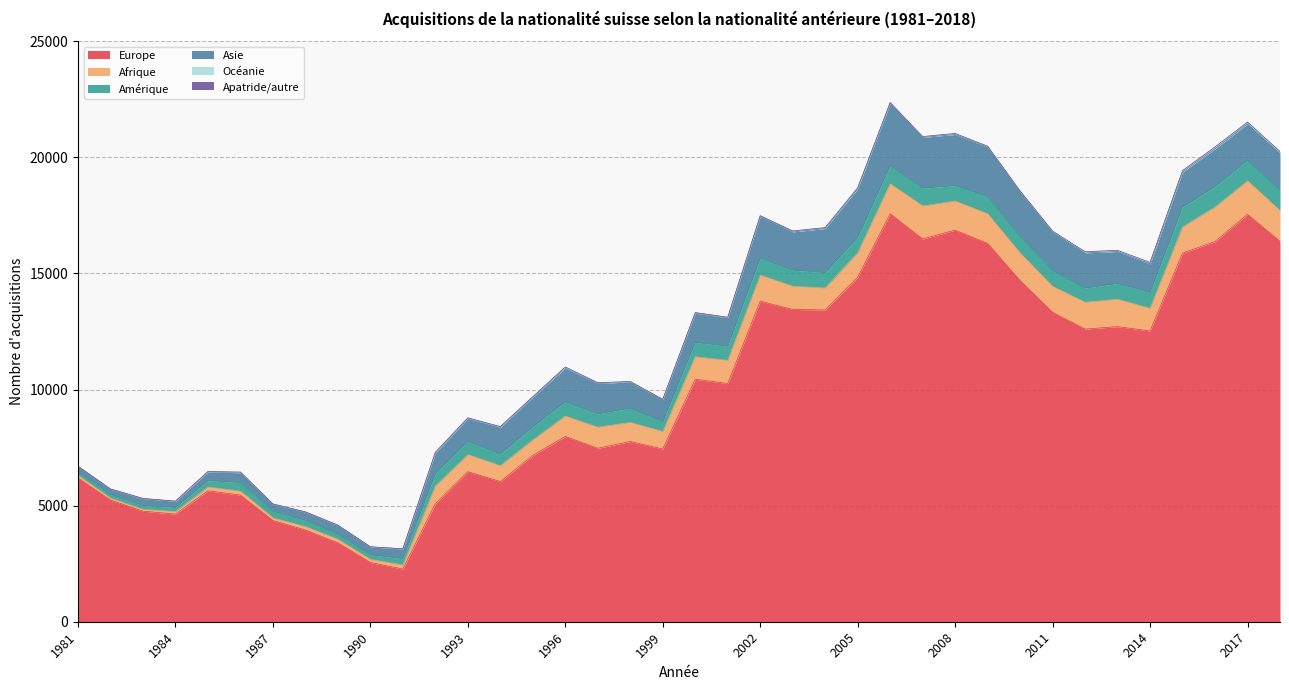

List the labels in order of Europe value, smallest first.

1991, 1990, 1989, 1988, 1987, 1984, 1983, 1992, 1982, 1986, 1985, 1994, 1981, 1993, 1995, 1999, 1997, 1998, 1996, 2001, 2000, 2014, 2012, 2013, 2011, 2004, 2003, 2002, 2010, 2005, 2015, 2009, 2016, 2018, 2007, 2008, 2017, 2006